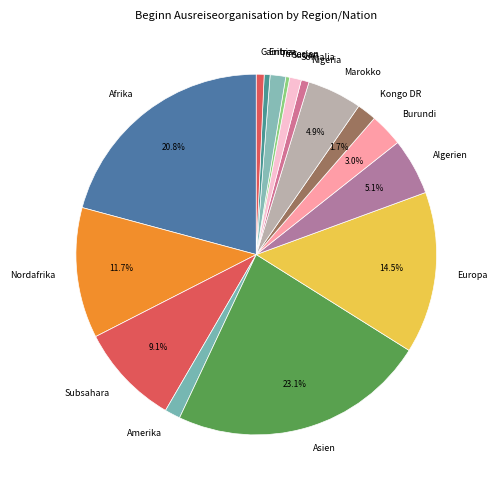

Does any single category account for the majority?

No